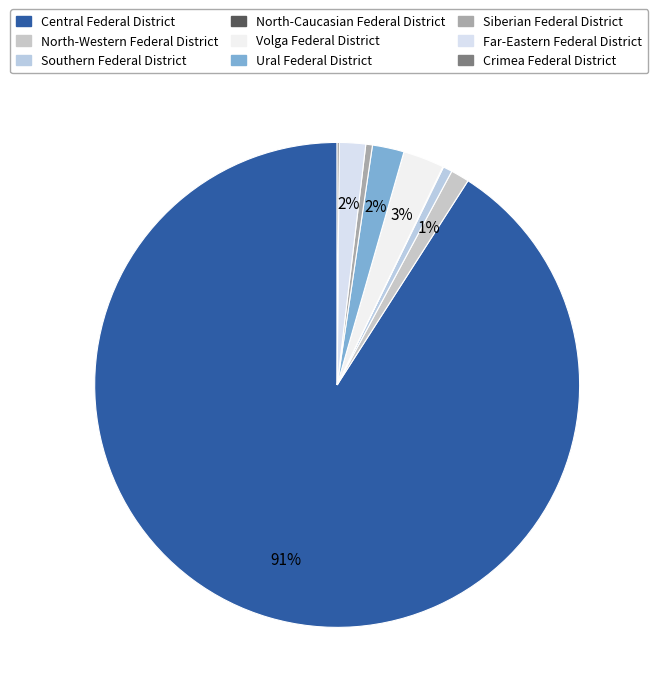

To the nearest percent, what is the difference between the North-Western Federal District and North-Caucasian Federal District slice percentages?

1%